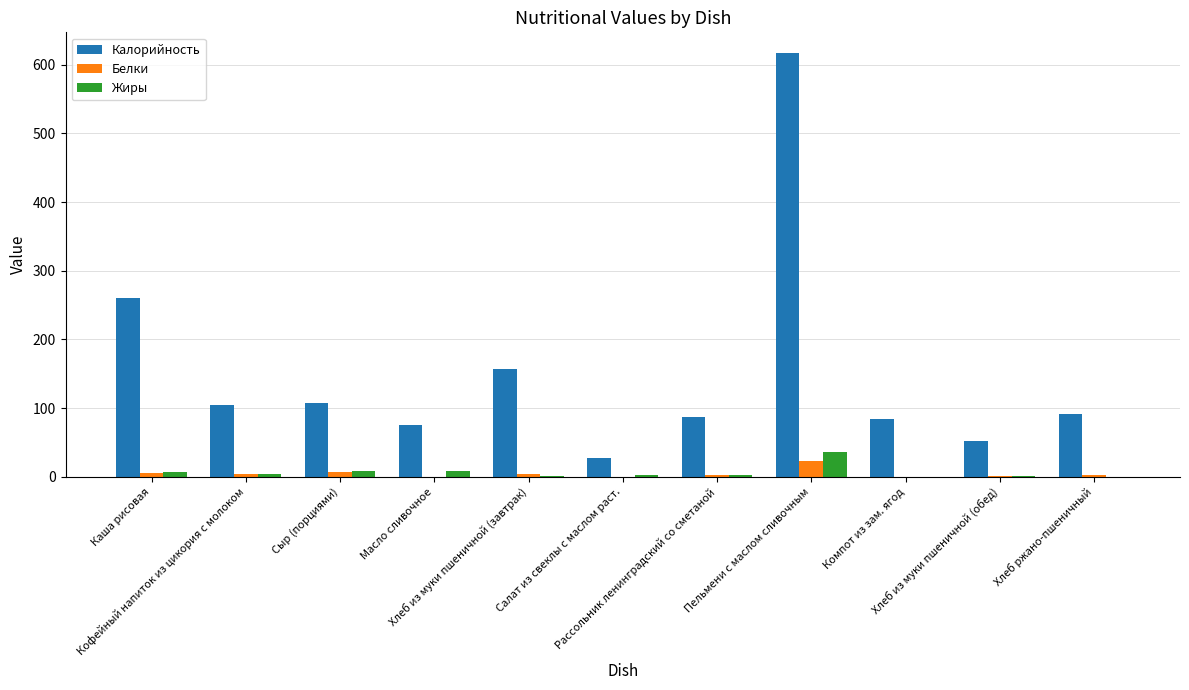

Which series has the largest total across all categories?

Калорийность